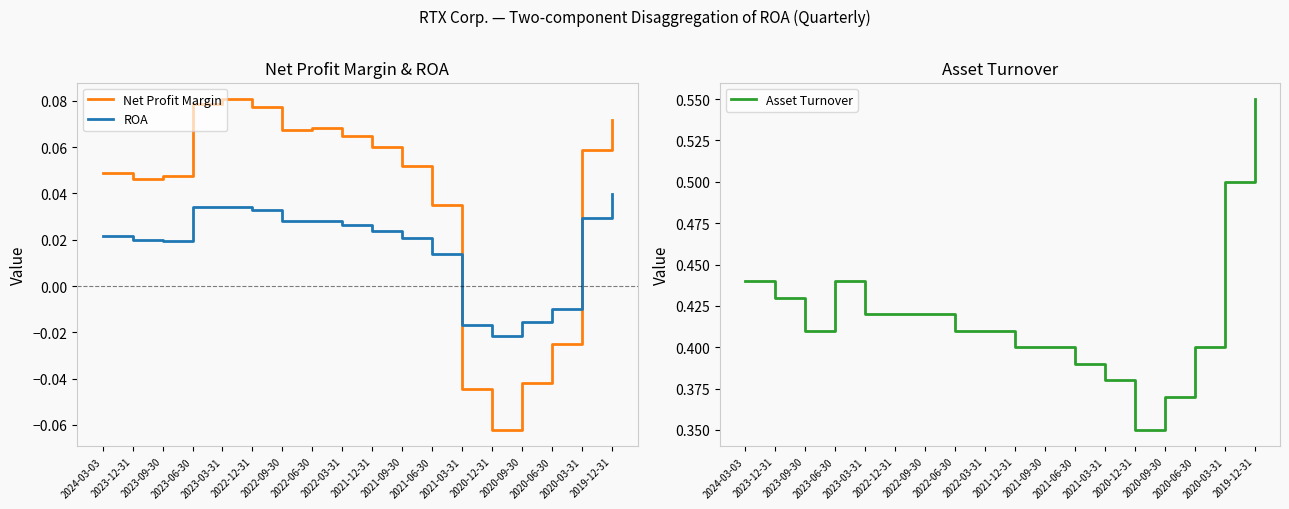

What is the spread (max minus min) of values at 2021-03-31?

0.4